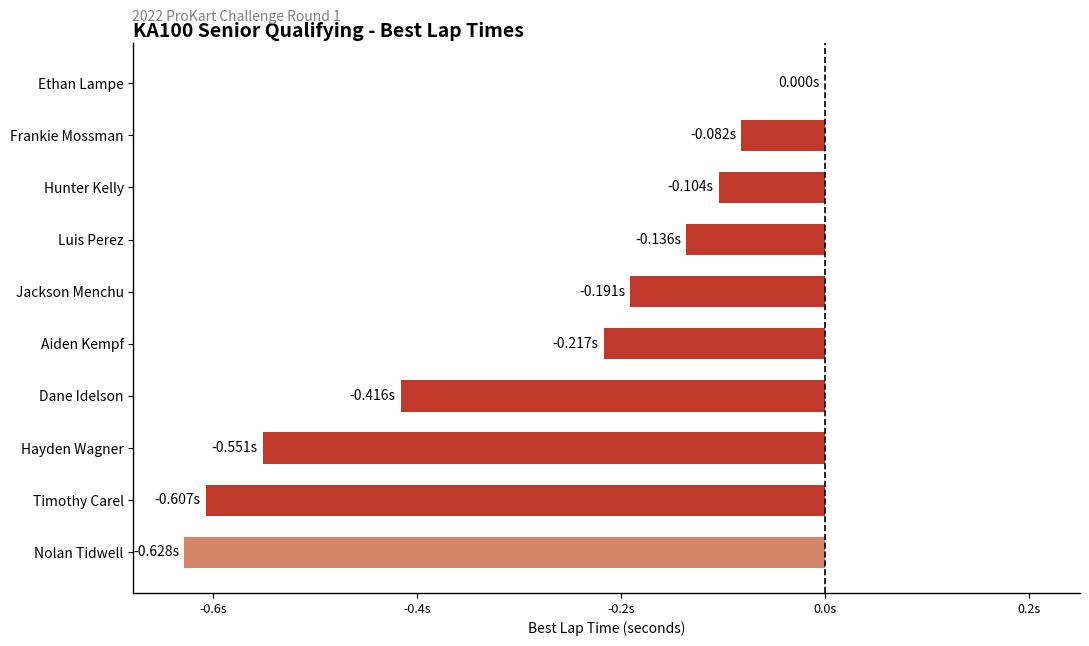

What is the smallest value displayed?

-0.6